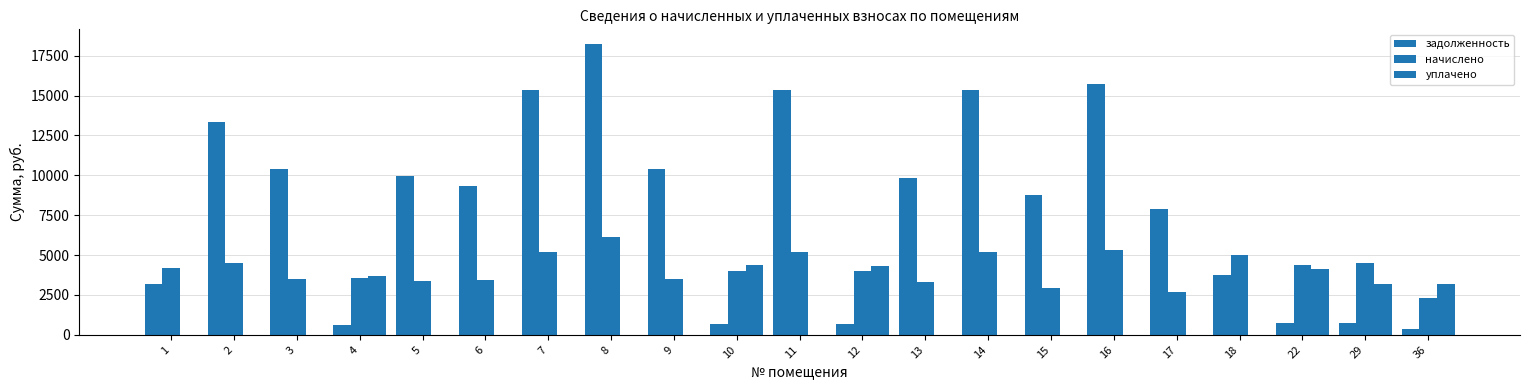

Does the chart contain stacked bars?

No